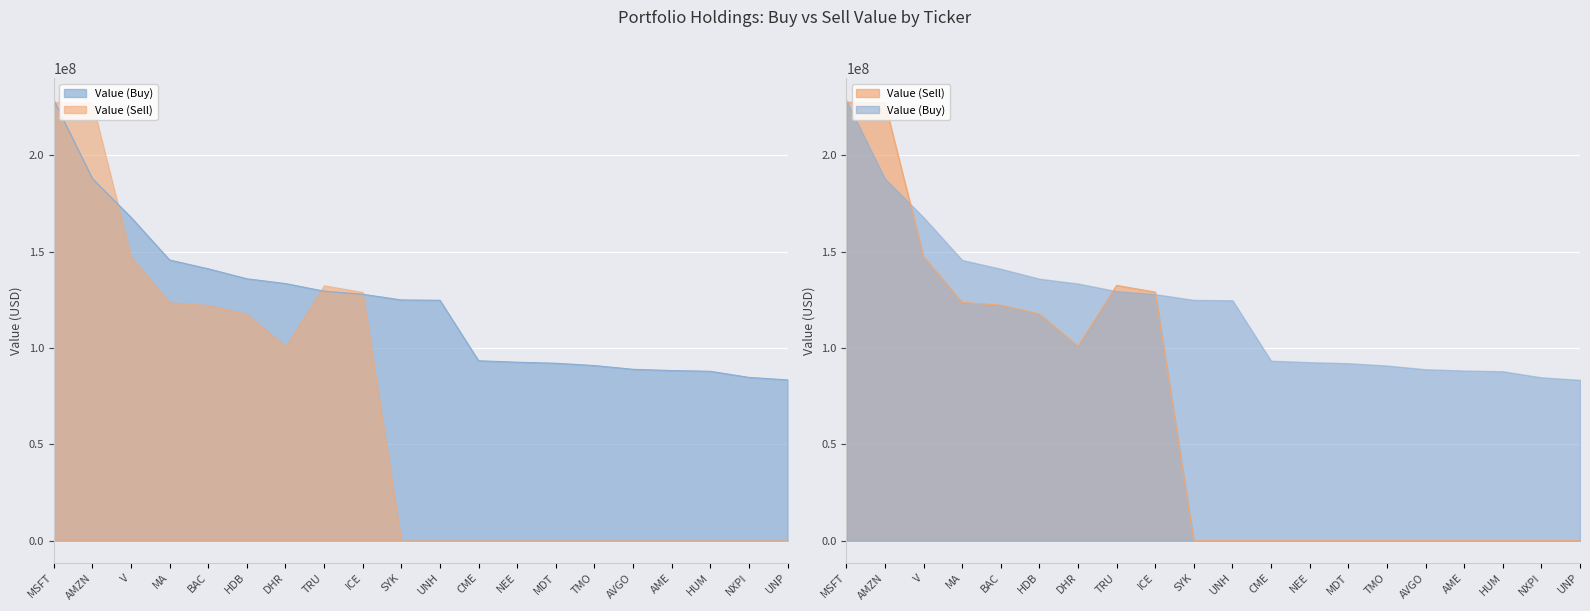

How many data points does each series have?

20